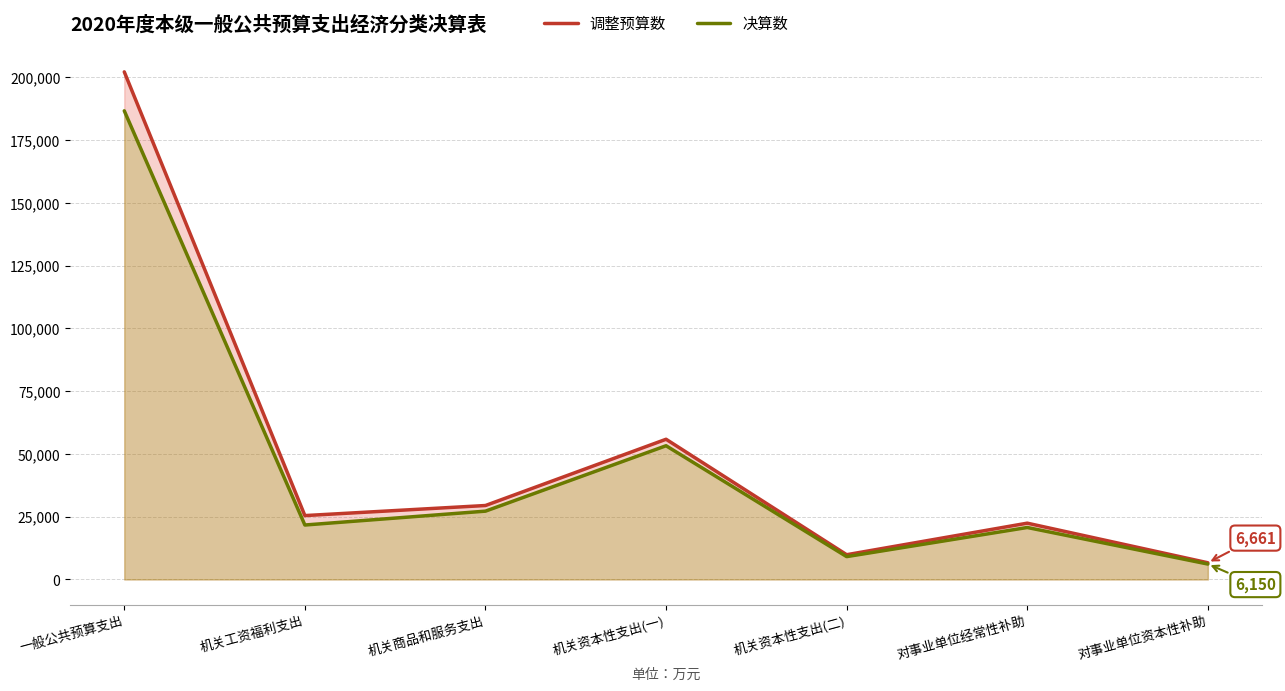

What is the sum of the 决算数 values at 机关工资福利支出 and 机关资本性支出(一)?

74961